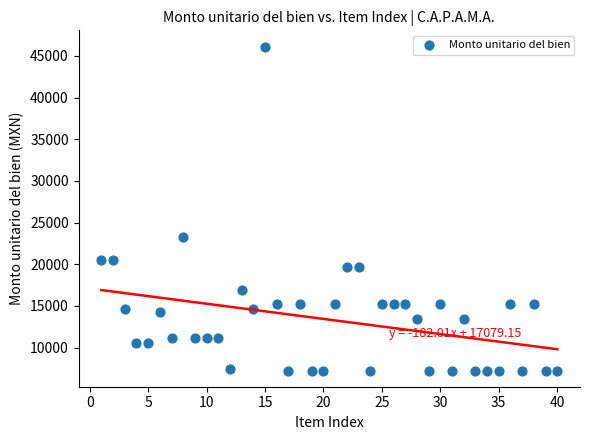

What Y value in the scatter plot is closest to 26682?

23260.0